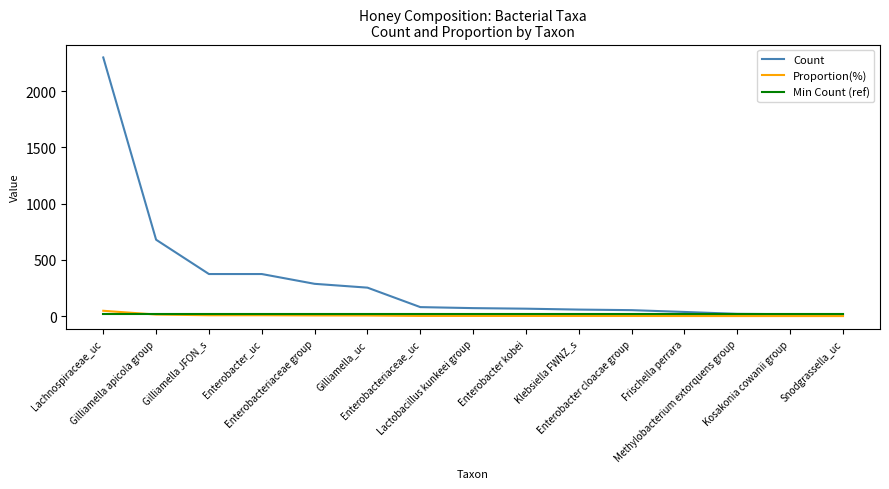

Is it true that Count equals 66.0 at Enterobacter kobei?

True